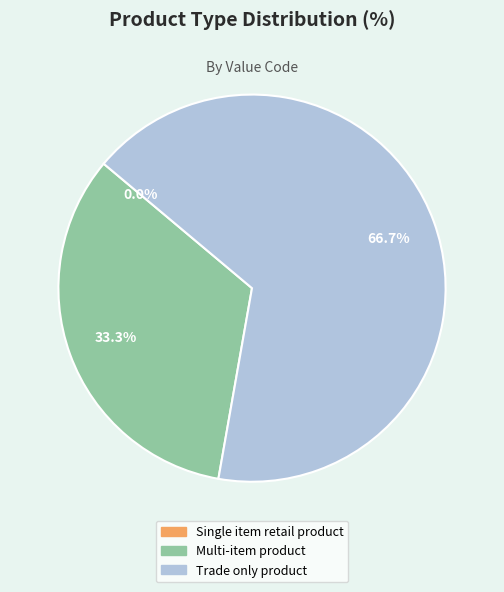

The Single item retail product slice represents 0% of the pie. True or false?

True